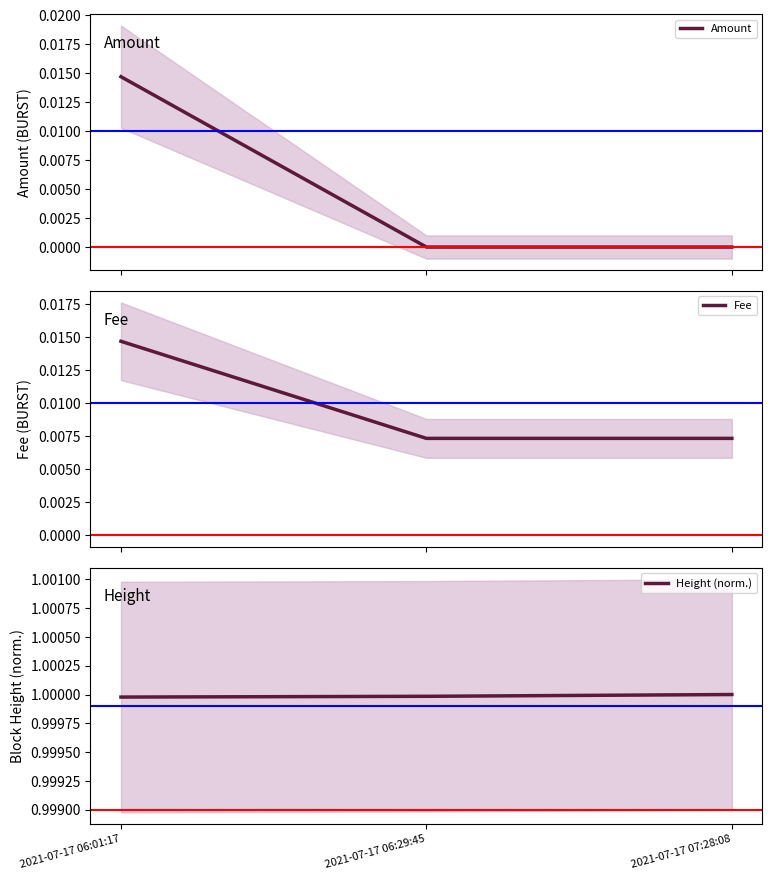

What is the spread (max minus min) of values at 2021-07-17 06:01:17?

1.0